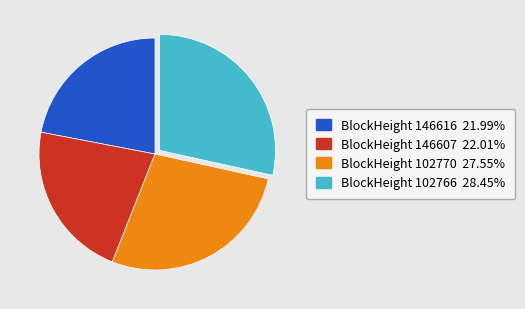

Does any single category account for the majority?

No